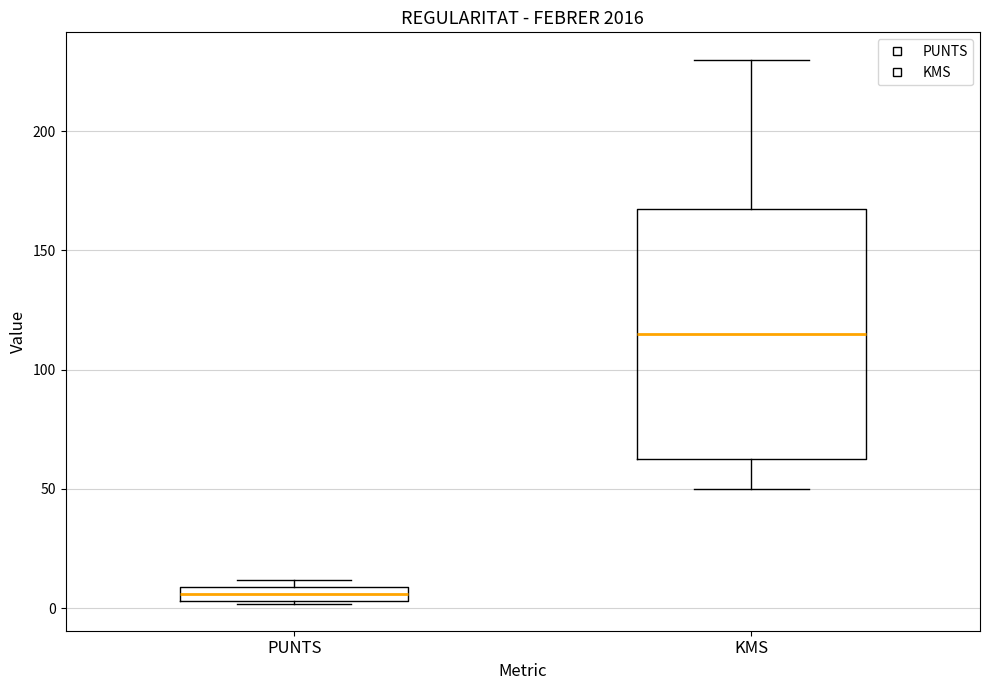

Which box is the tallest, from its lower edge to its upper edge?

KMS